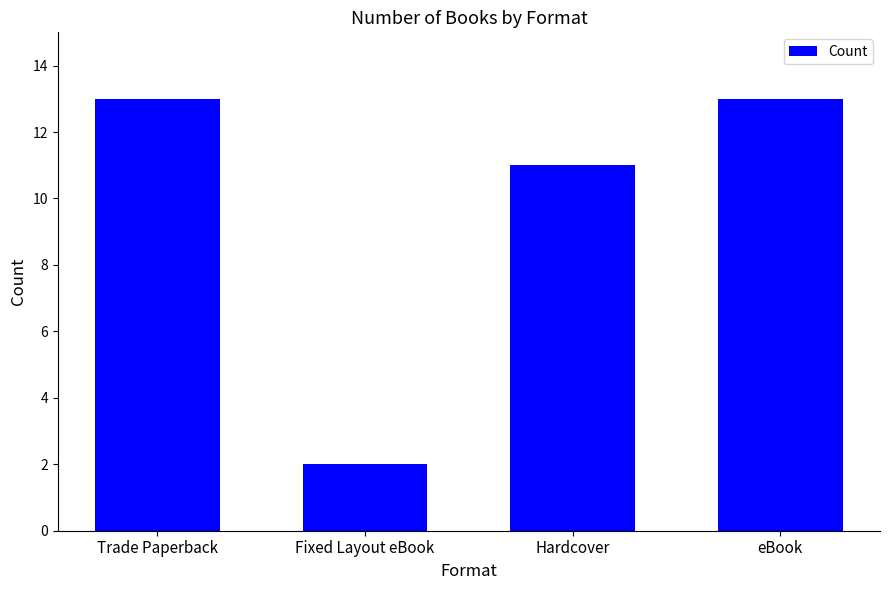

At which label is the value closest to 7?

Hardcover